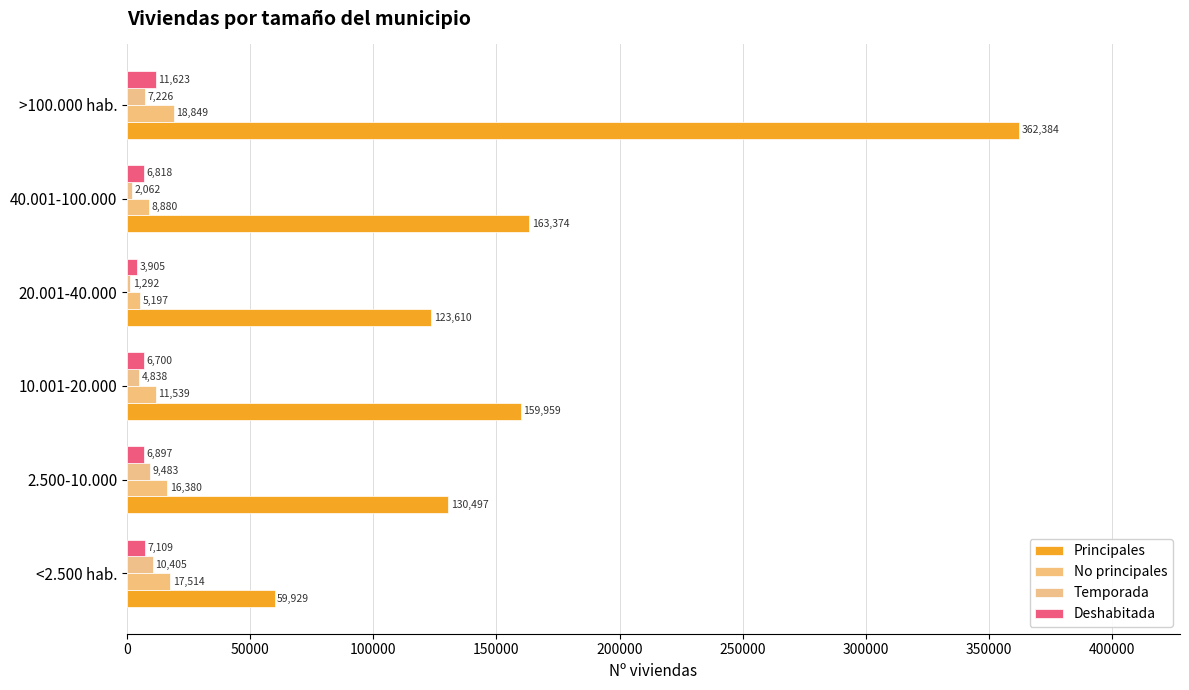

How many values in the No principales series are below 16380?

3